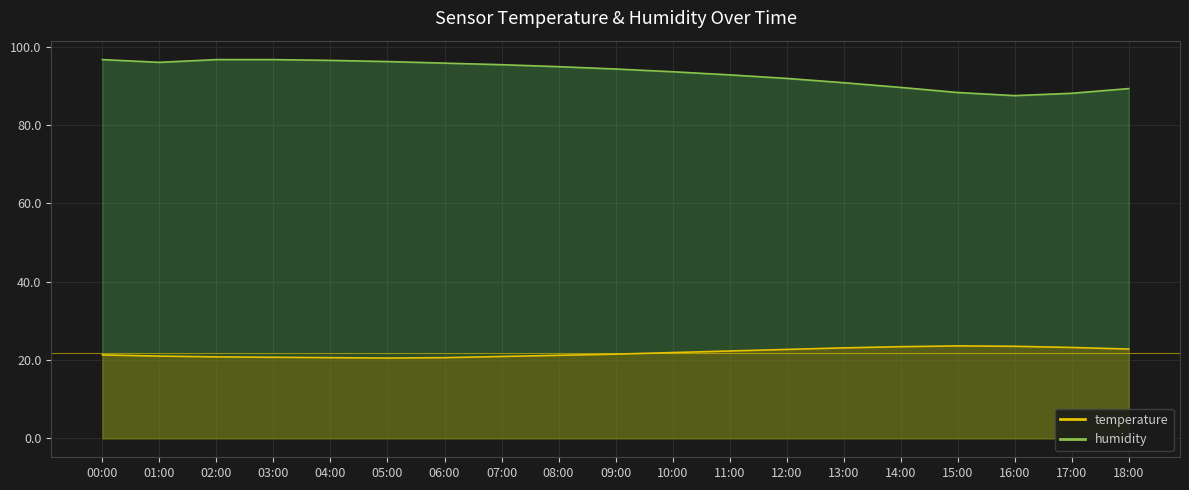

True or false: temperature and humidity intersect in this chart.

False